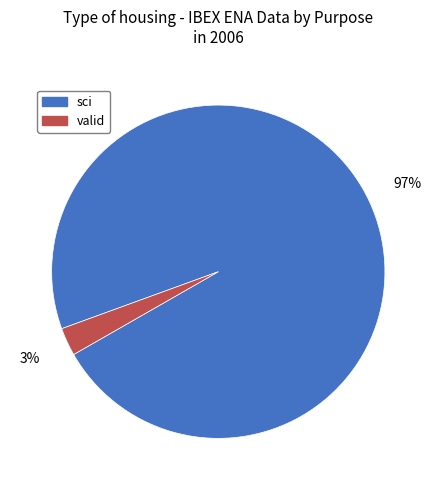

Which category has the biggest portion of the pie?

sci